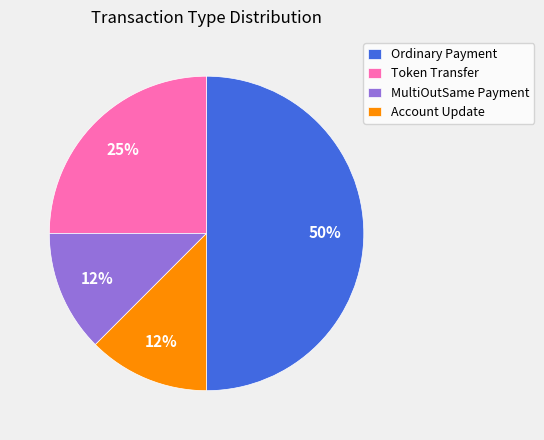

Does MultiOutSame Payment represent more than half of the total?

No